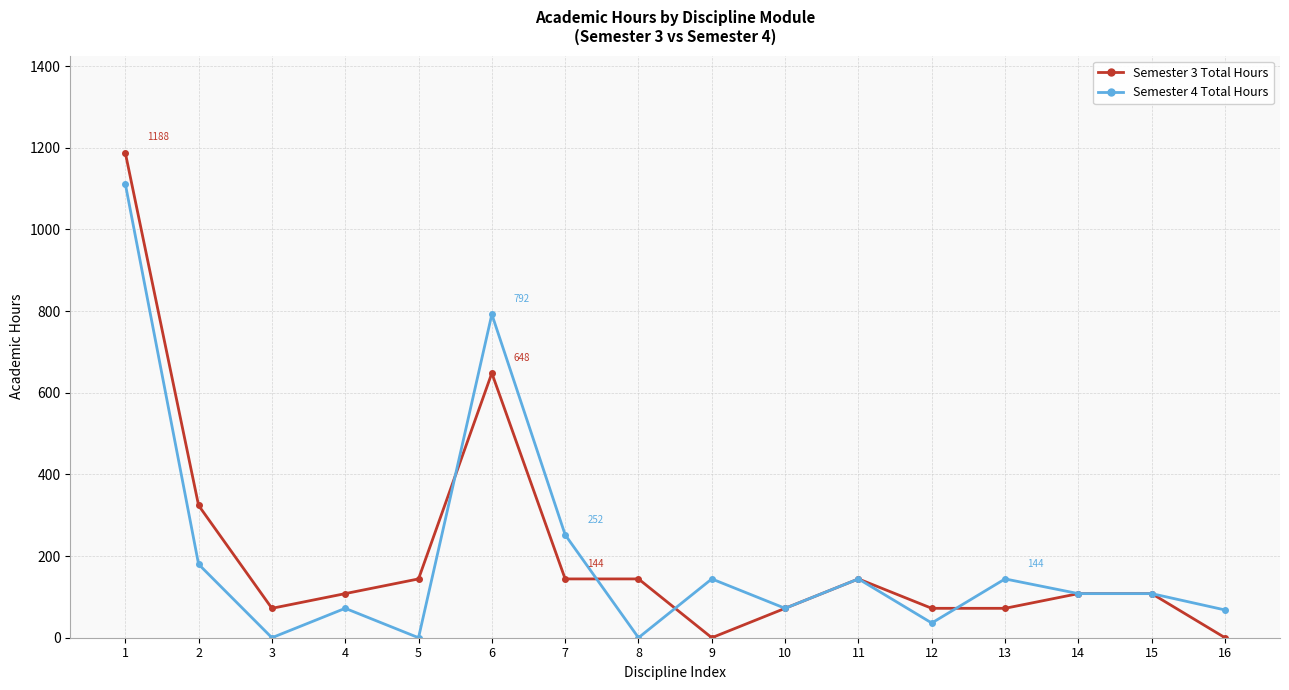

At which category is the sum across all series the highest?

1